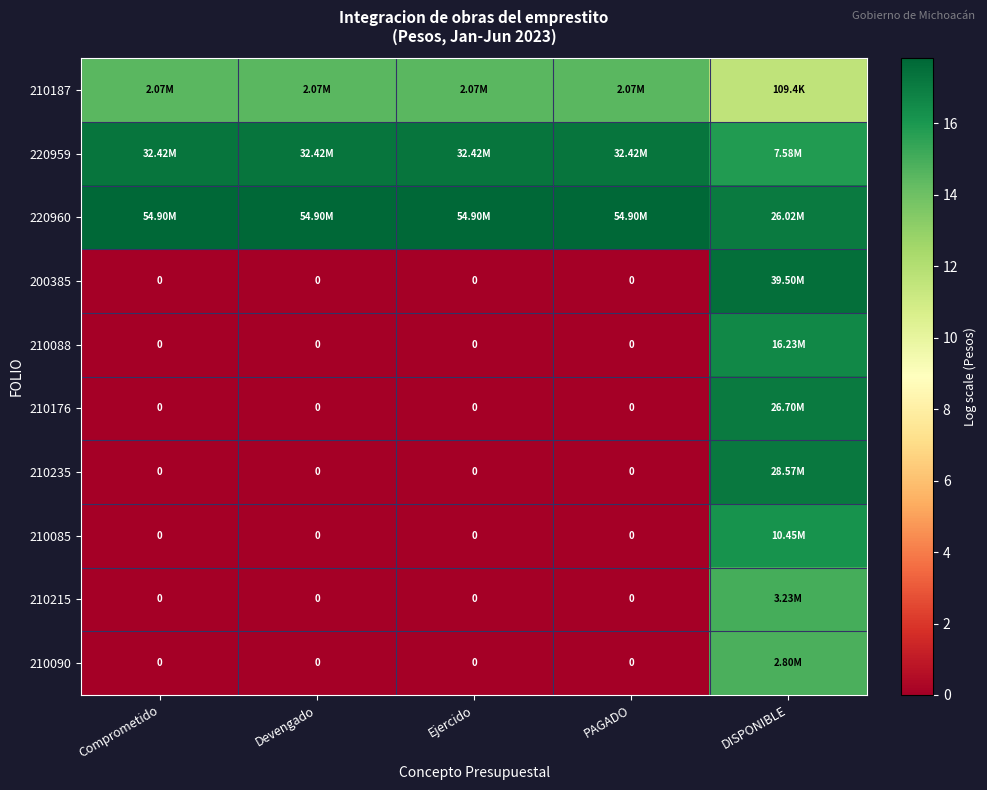

What is the difference between the highest and lowest values at DISPONIBLE?

5.9